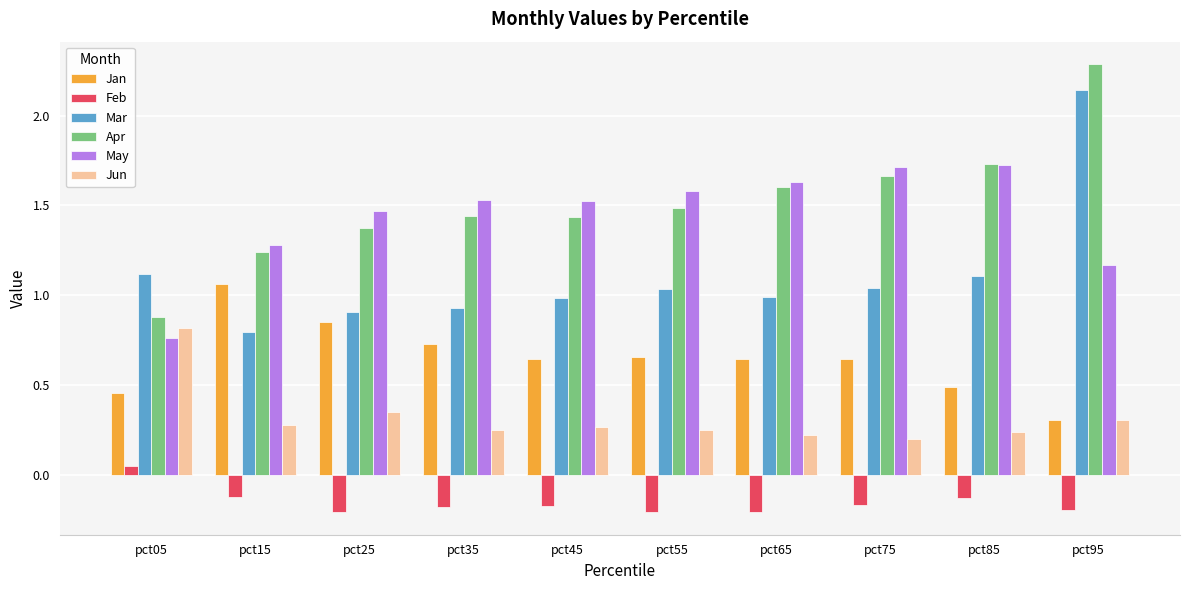

True or false: May has a value of 1.0 at pct35.

False